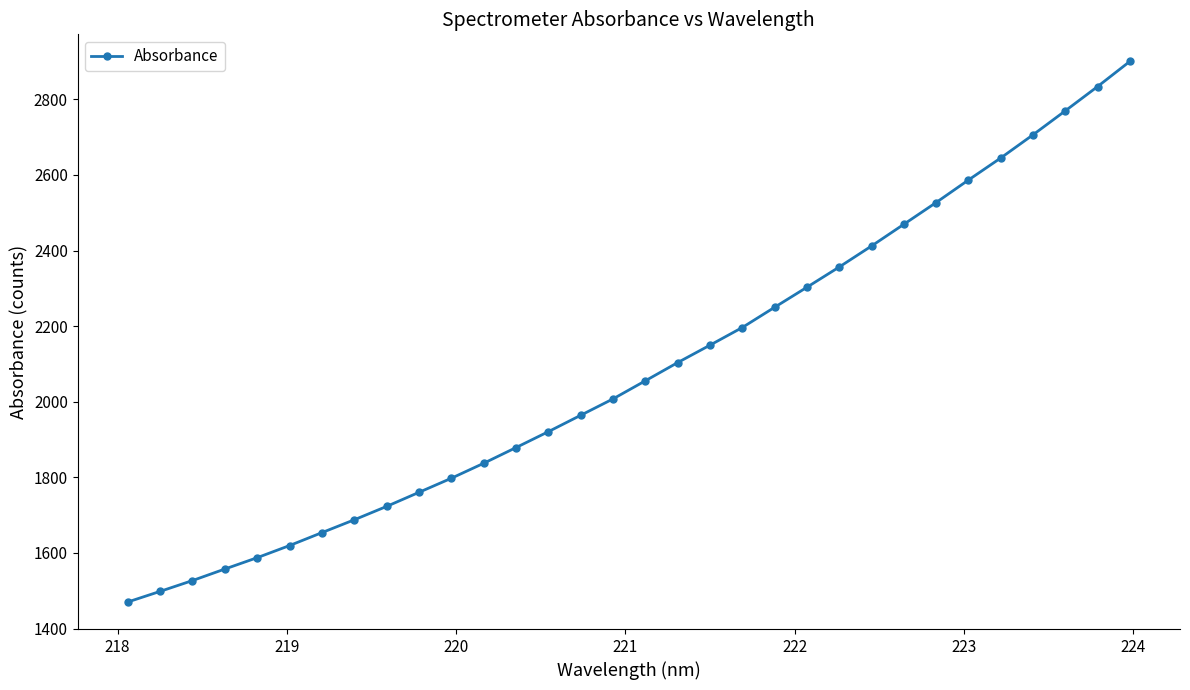

What is the difference between the maximum and minimum values?

1430.1